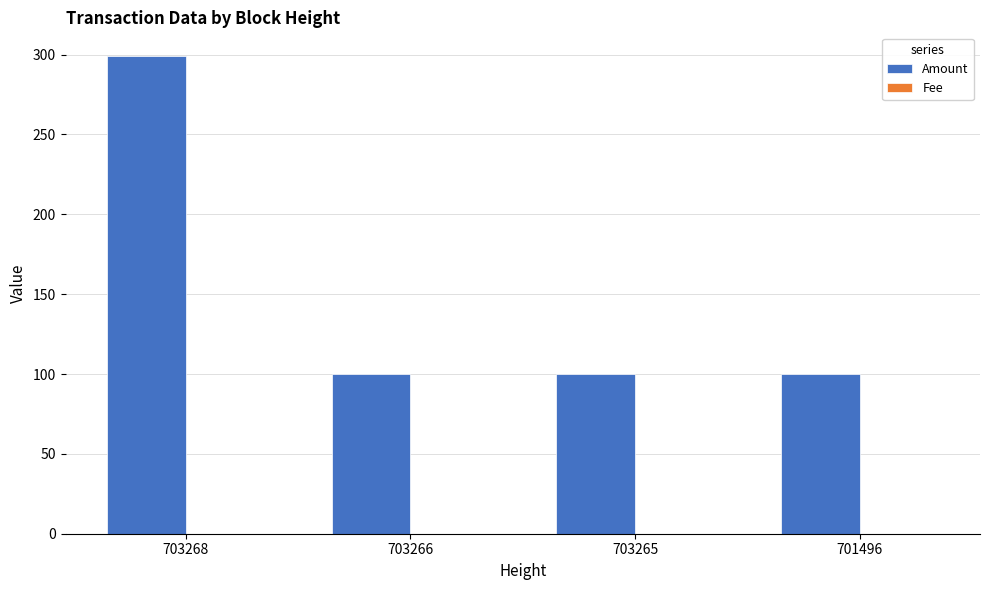

Which category has the highest value across all series?

703268